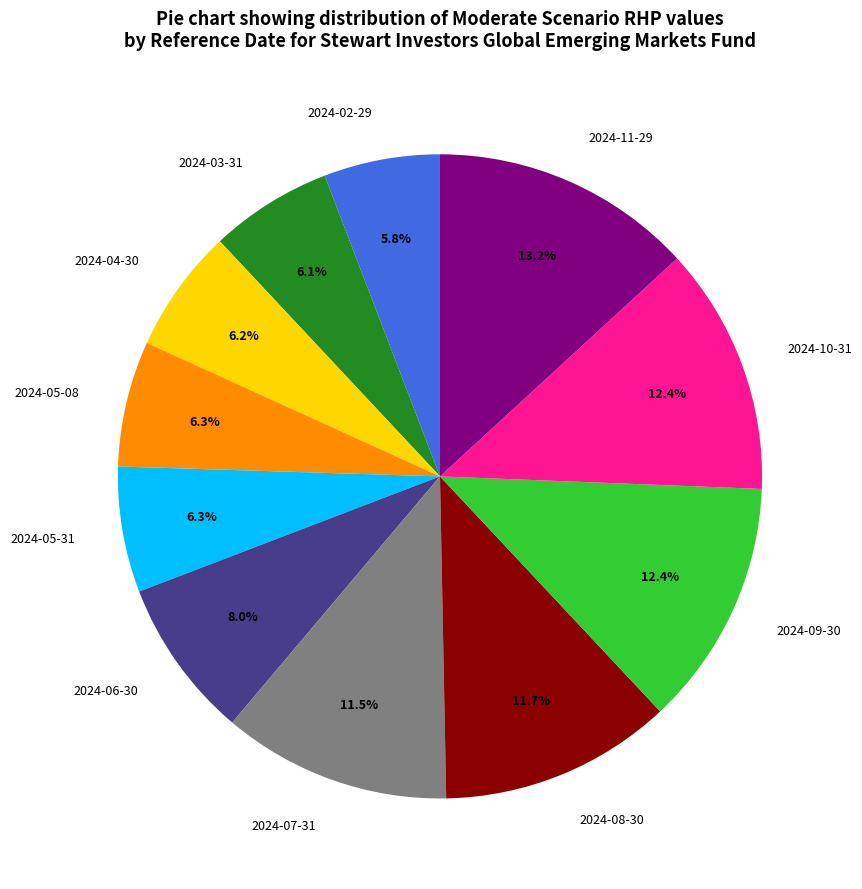

Combined, do 2024-09-30 and 2024-07-31 account for over 50%?

No